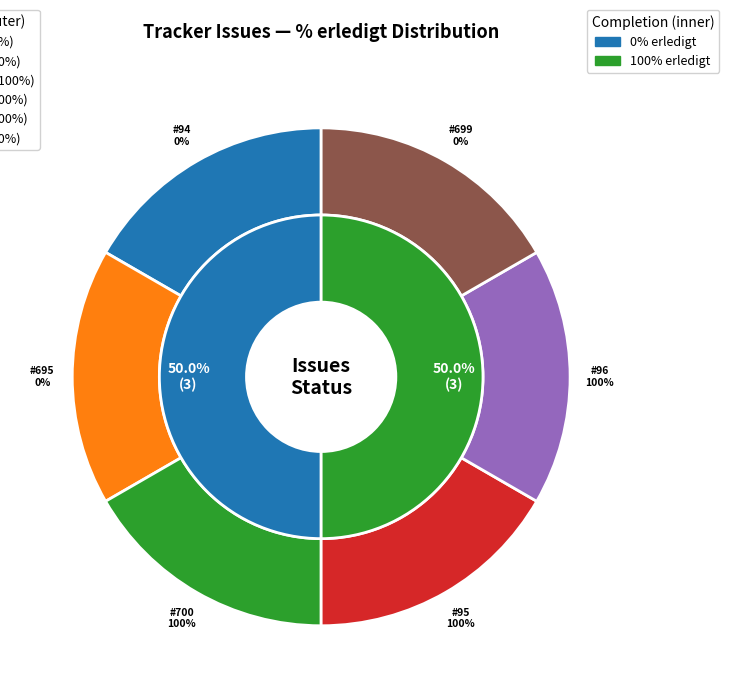

Rank the categories by value from highest to lowest.

700, 95, 96, 94, 695, 699